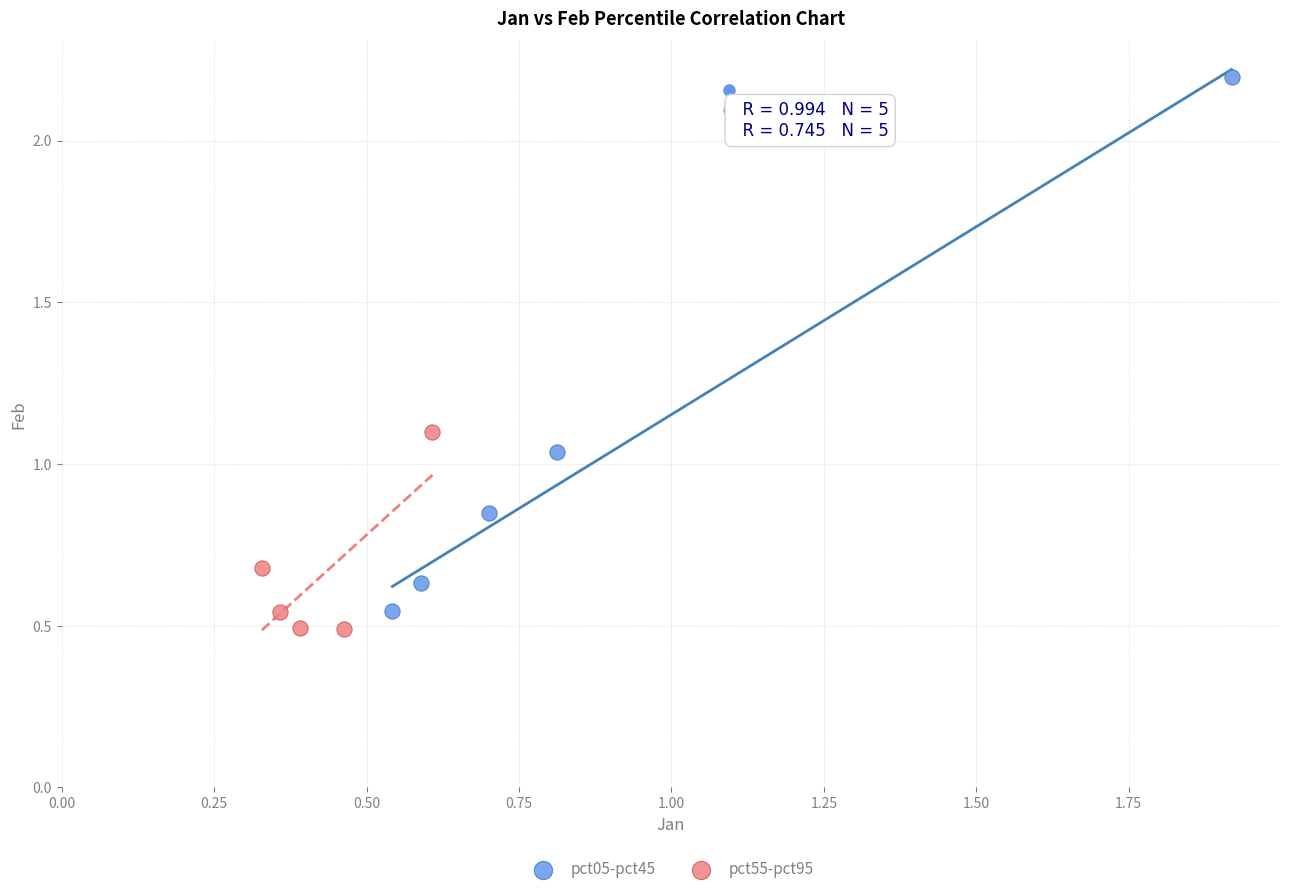

Which series has the largest Y range (max minus min)?

pct05-pct45